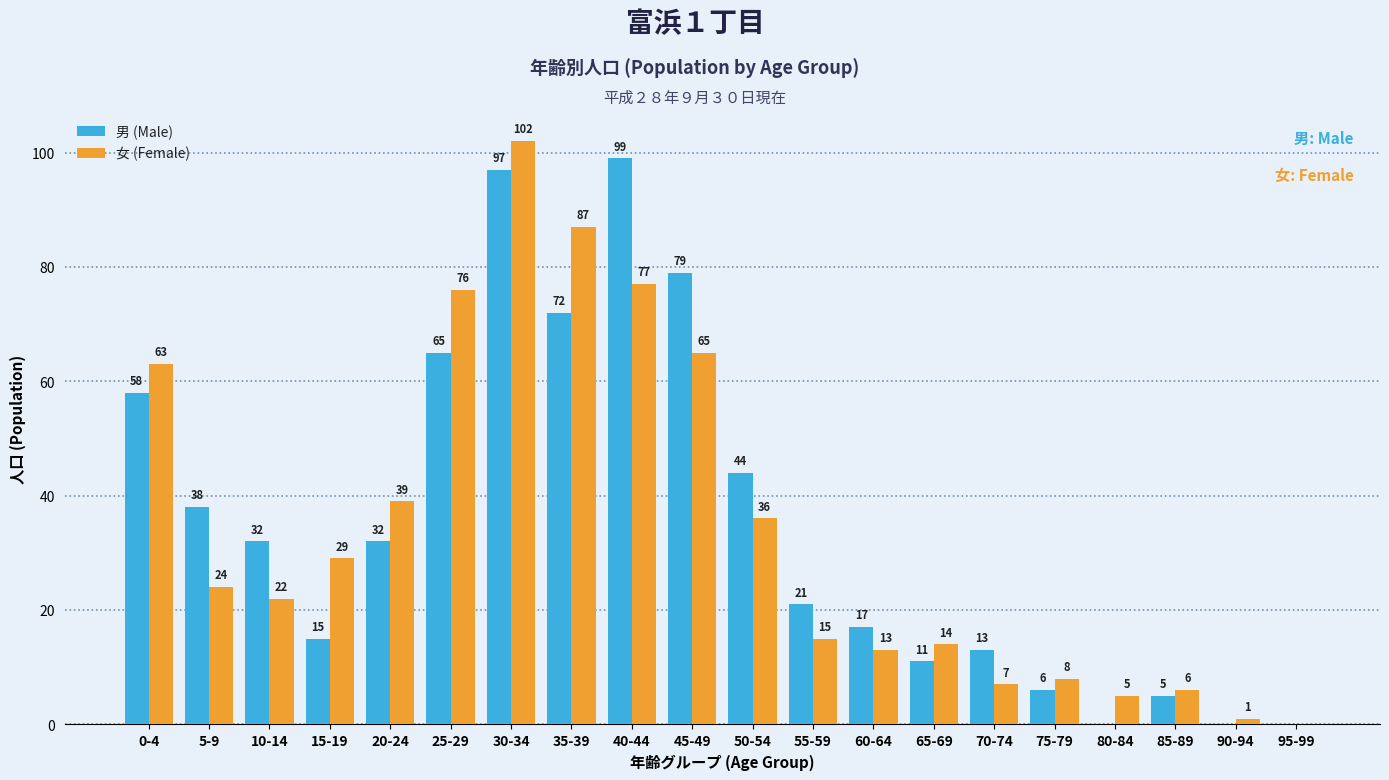

What is the sum of all 女 (Female) values?

689